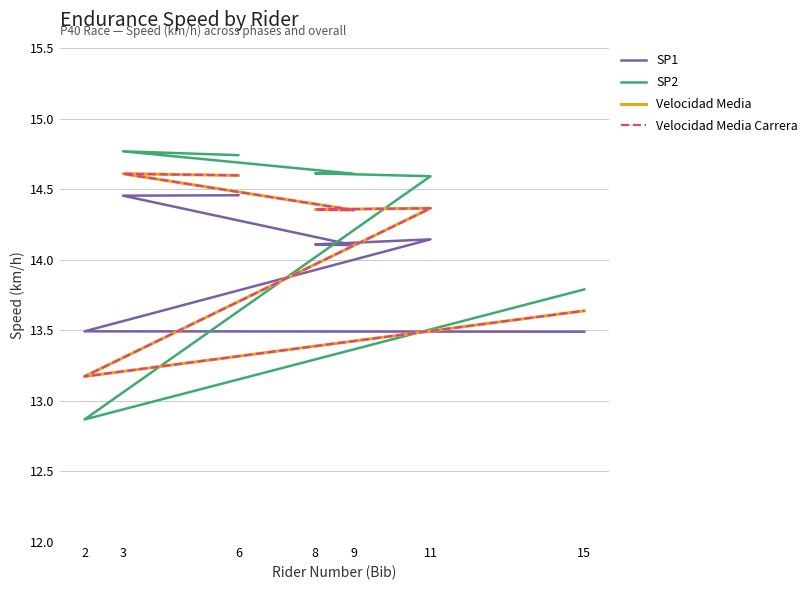

Is the value of SP2 at 11 greater than the value of SP1 at 9?

Yes